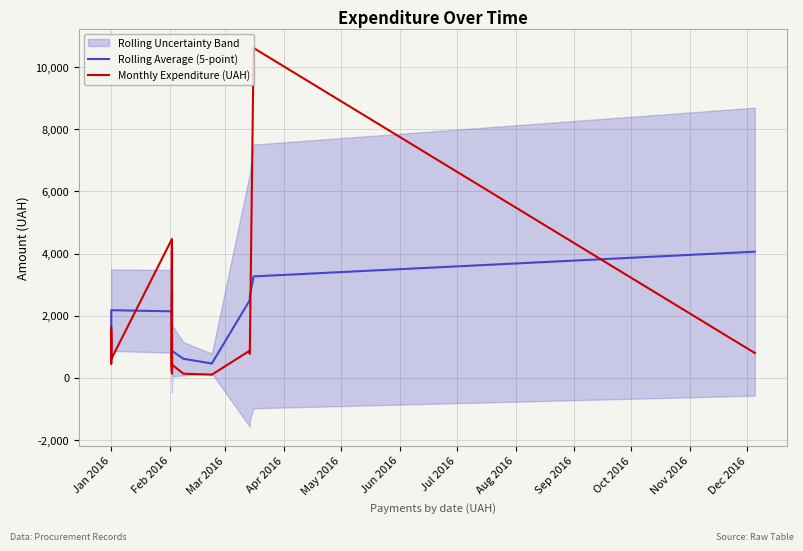

Rank the series by their maximum value, from highest to lowest.

Monthly Expenditure (UAH), Rolling Average (5-point)